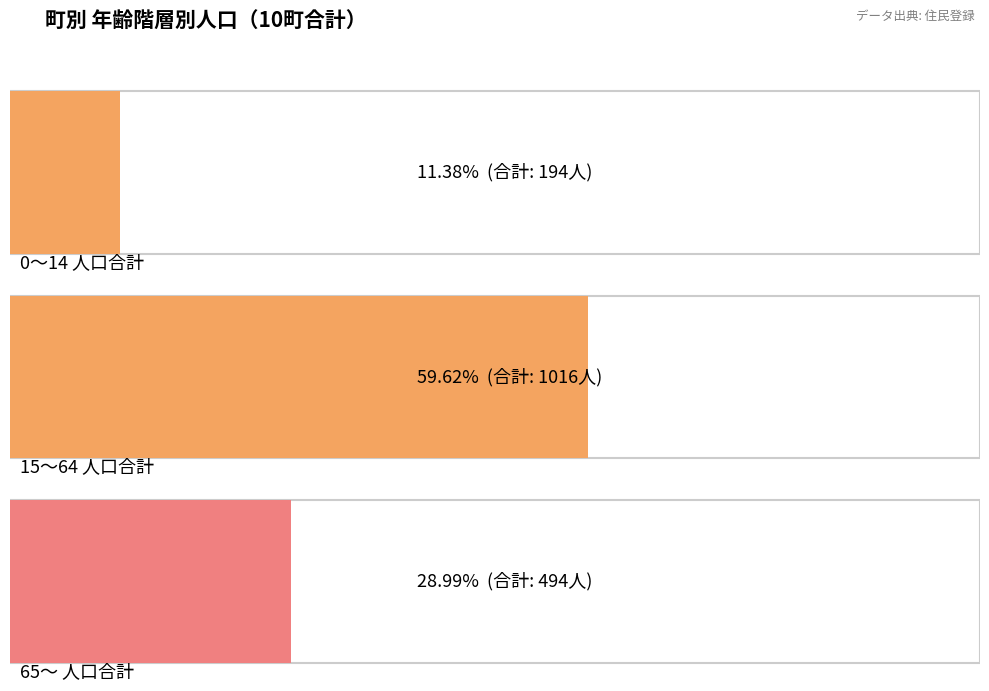

The value of 65～ at 鹿野町中園 is 3. True or false?

False